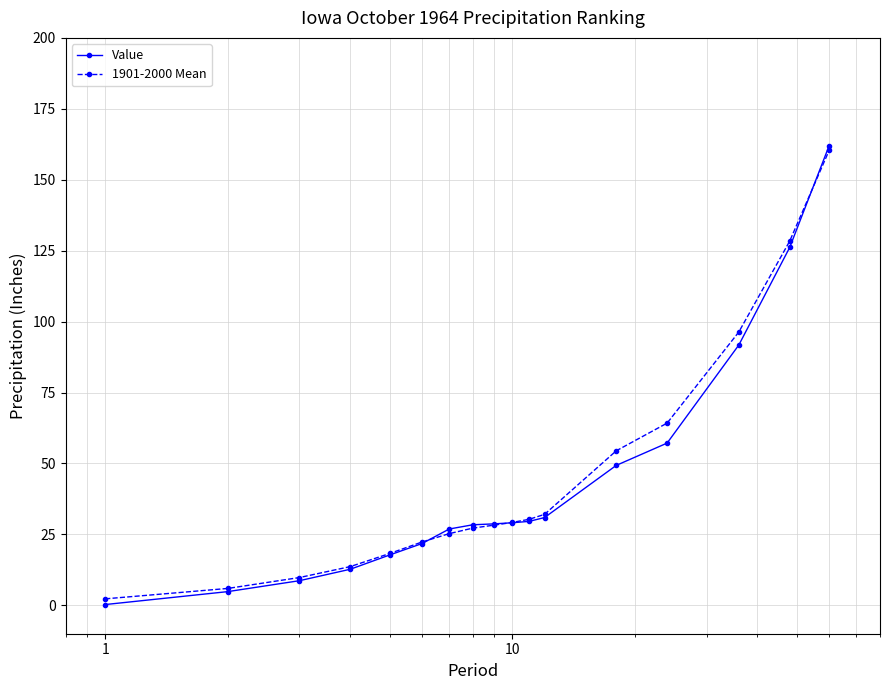

At how many categories does at least one series exceed 88?

3